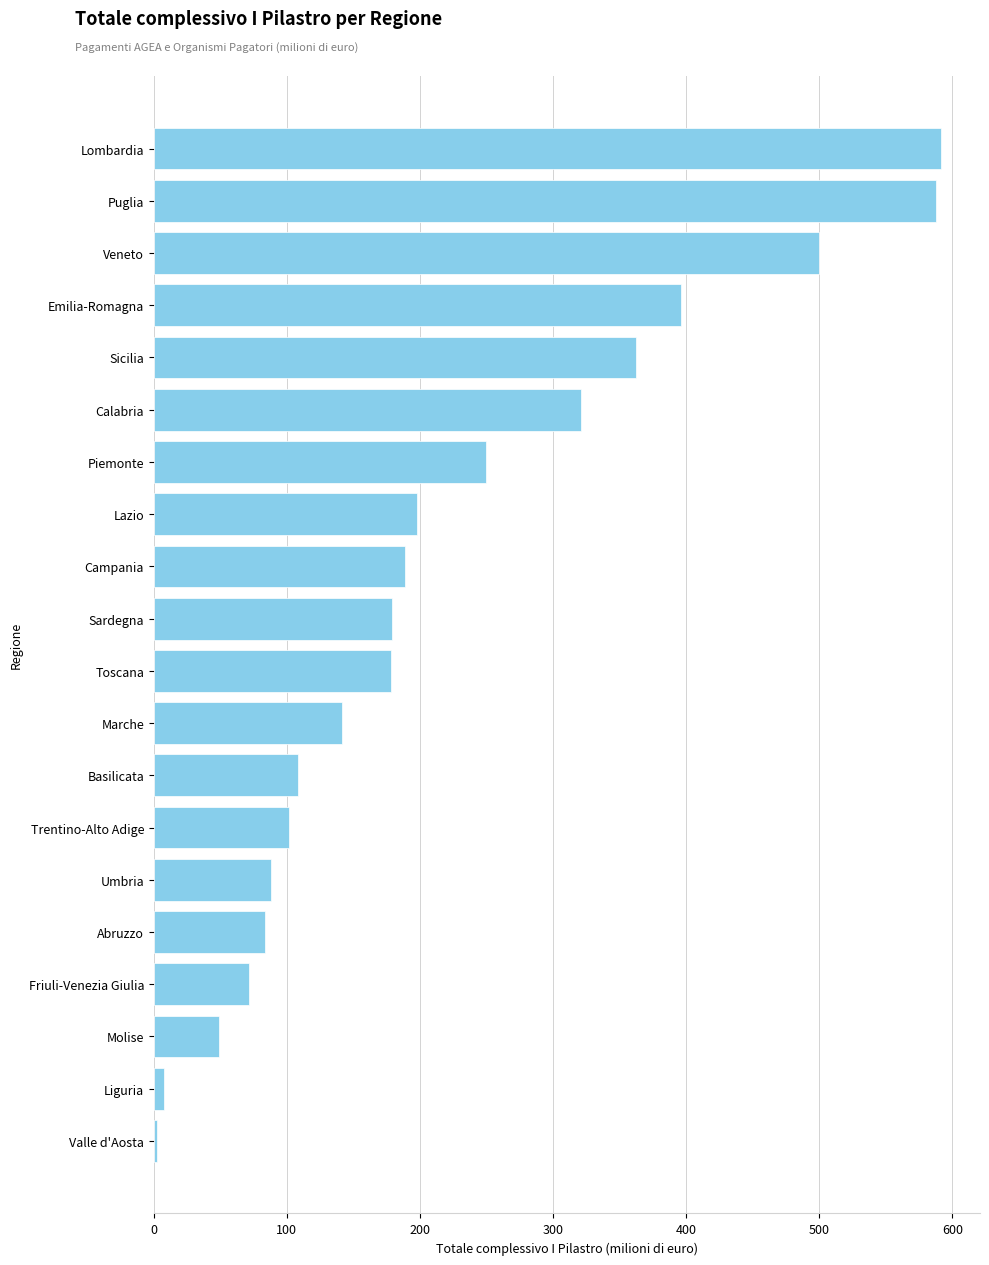

Where is the data nearest to the value 296?

Calabria